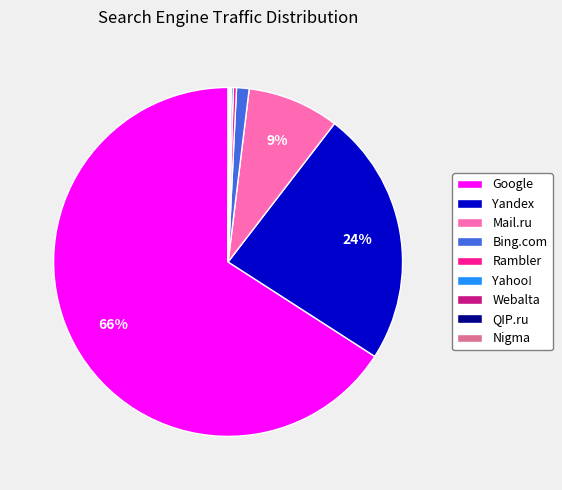

Combined, do Bing.com and Rambler account for over 50%?

No